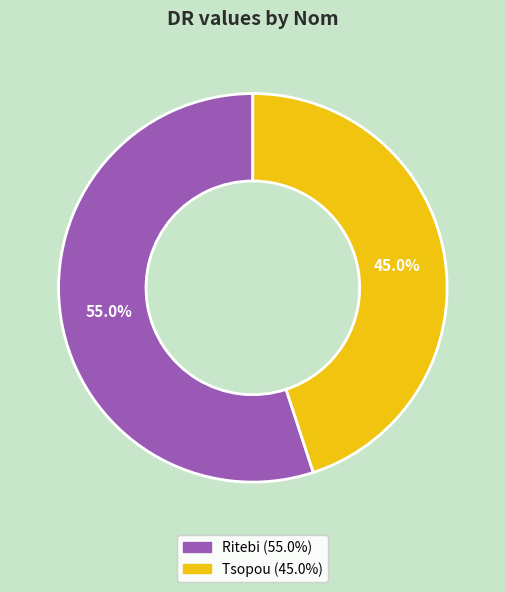

Which category accounts for the majority?

Ritebi